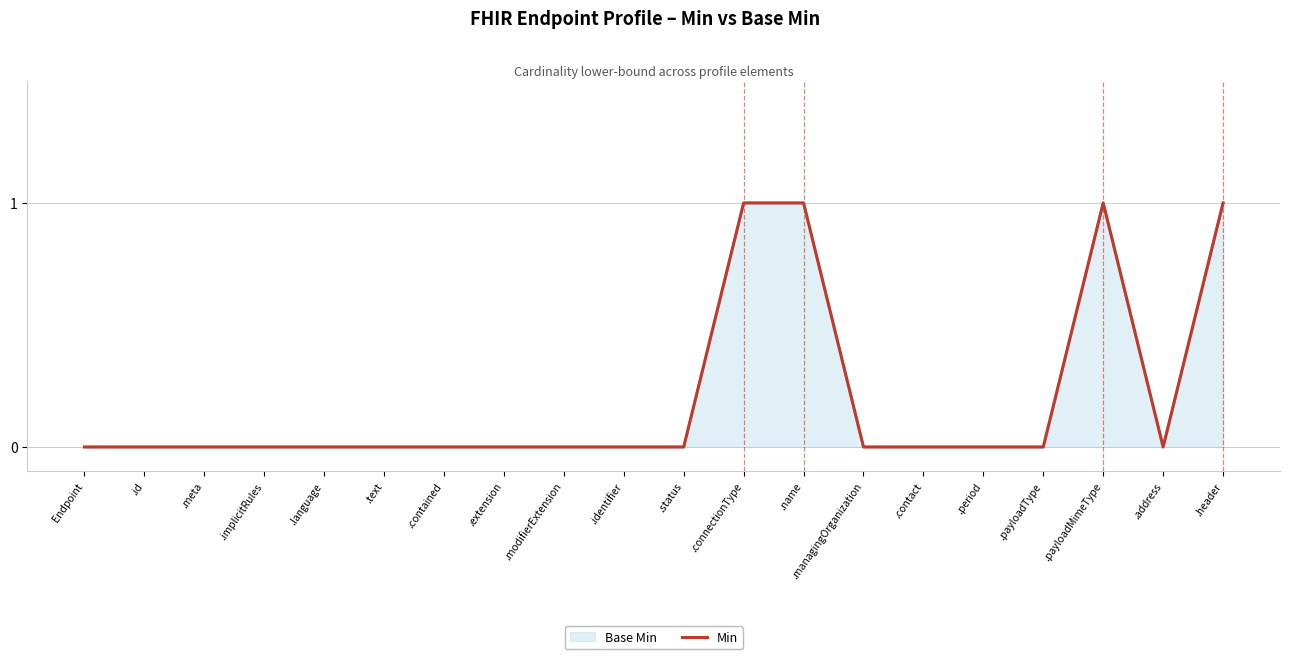

What position from the left is .text?

6